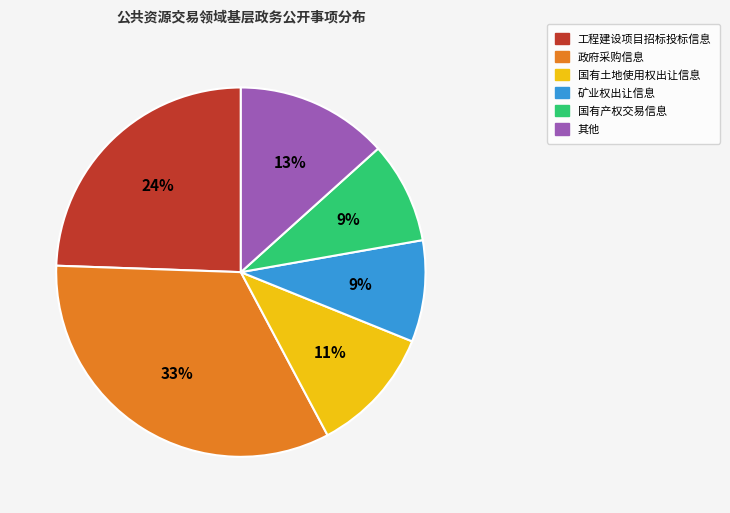

Is it true that 政府采购信息 is 33% of the pie?

True